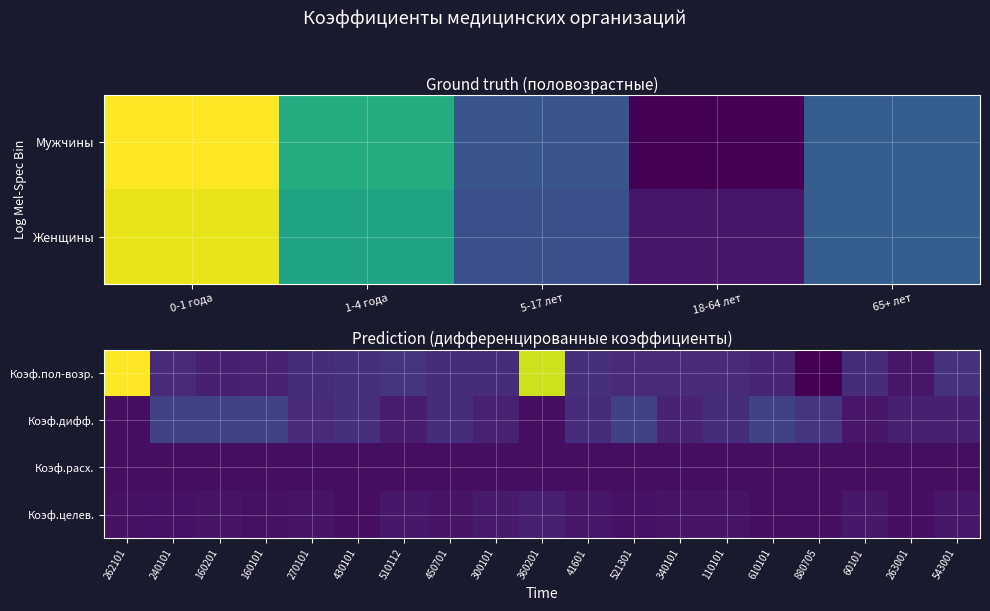

The value of Коэф.дифф. at 240101 is 1.7. True or false?

False